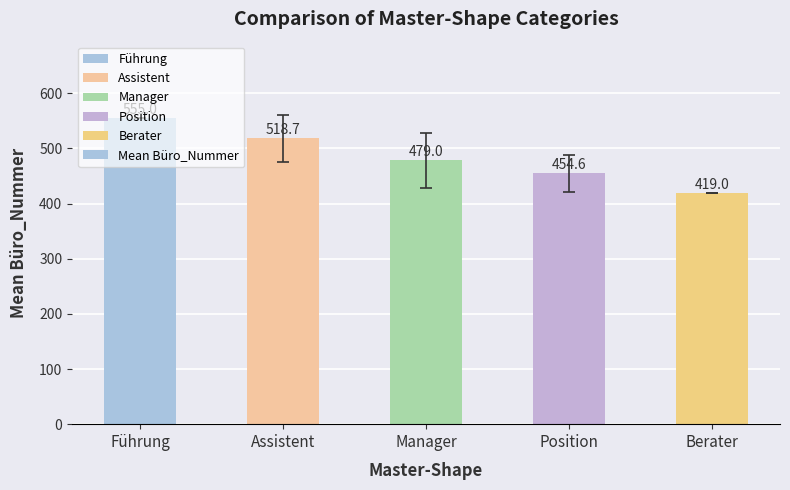

What is the average value?

485.3